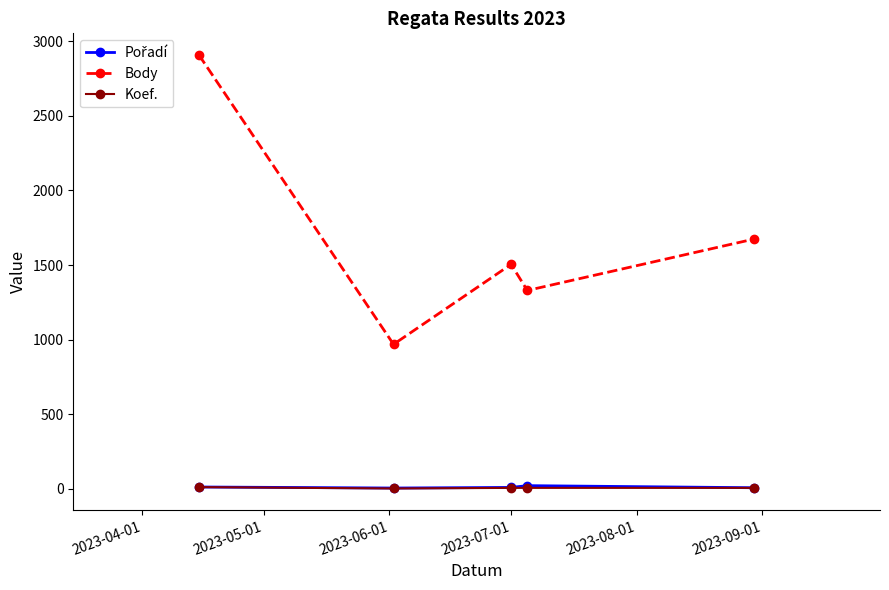

How many categories are shown in the chart?

5